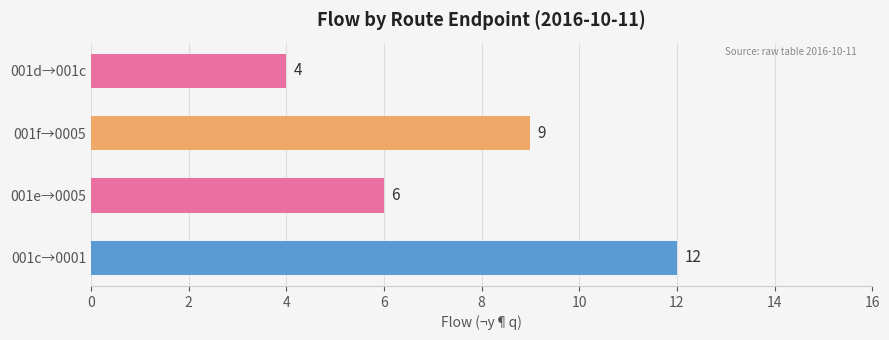

Reading bottom to top, list all the values displayed in this chart.

12	6	9	4